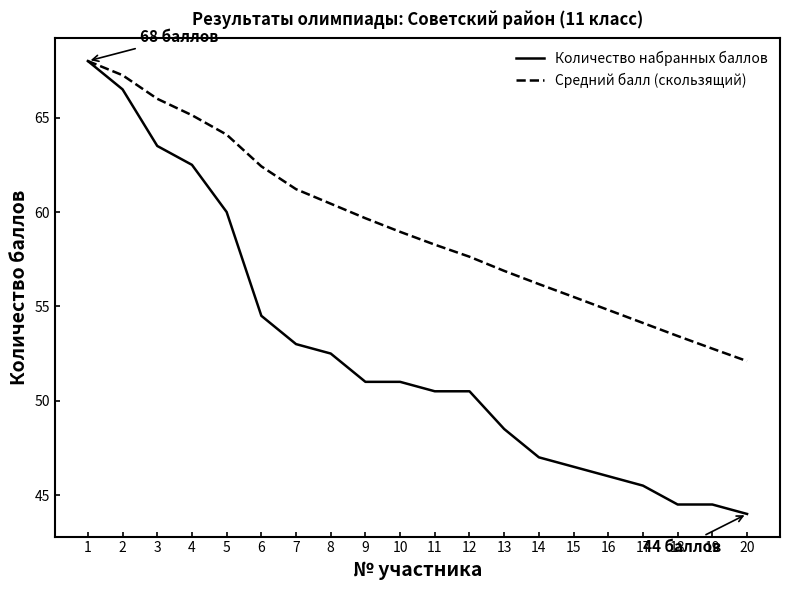

What is the lowest value of the Средний балл (скользящий) series?

52.1